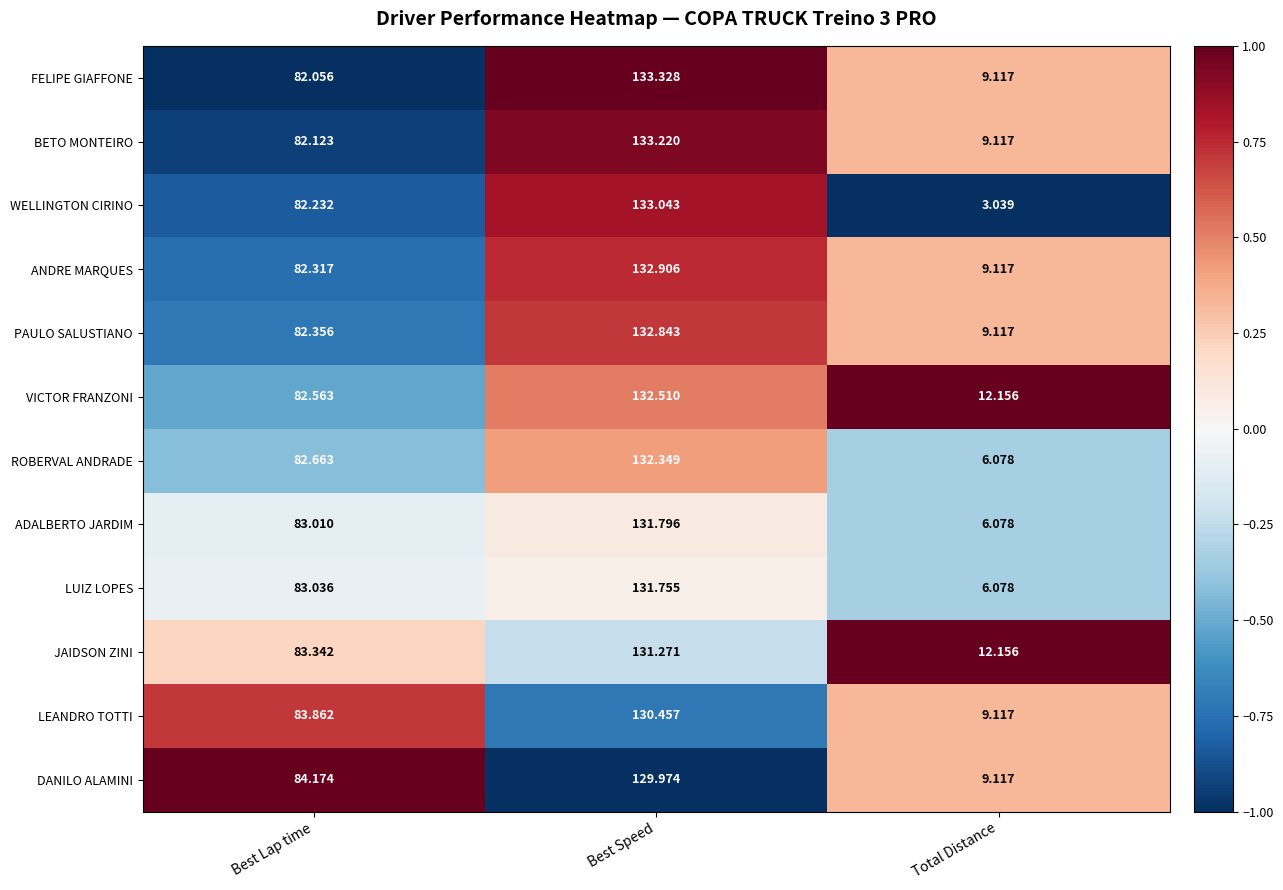

At which label is ROBERVAL ANDRADE closest to 69?

Best Lap time